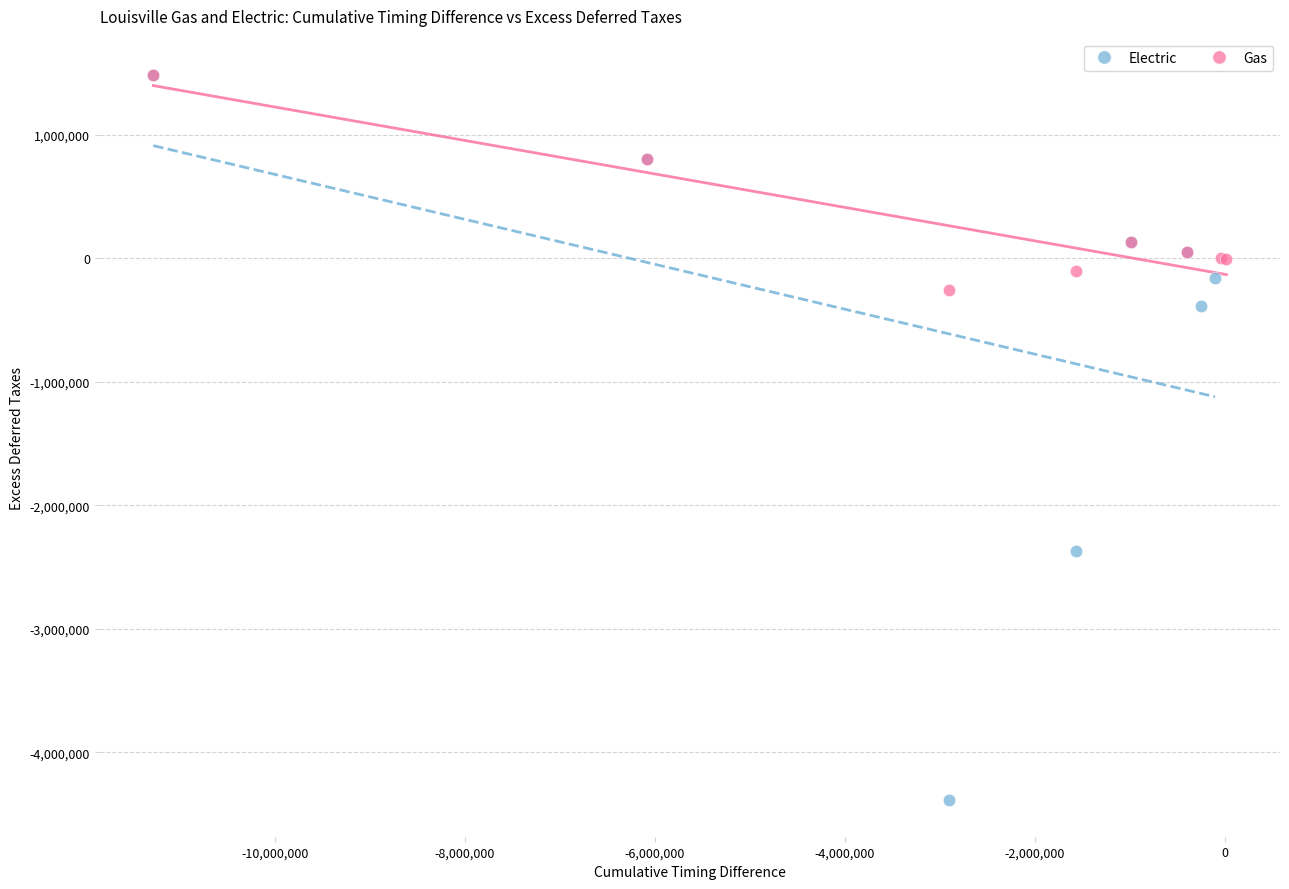

Which series contains the lowest Y value?

Electric